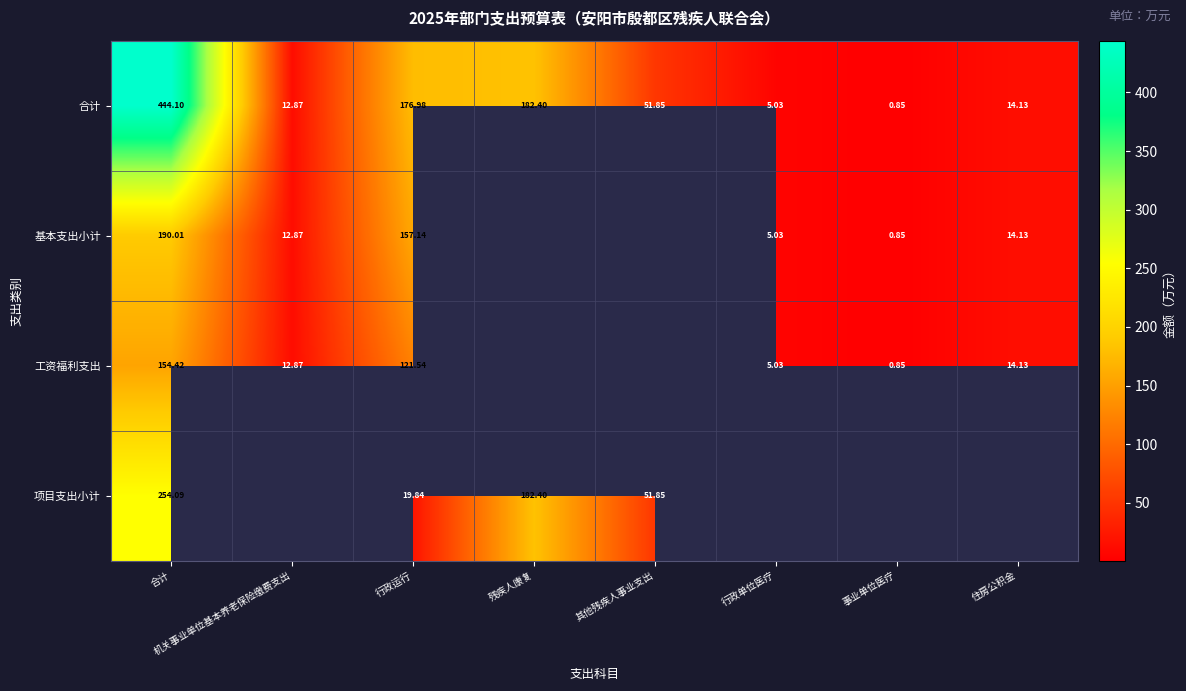

At 合计, list the series in order from smallest to largest.

工资福利支出, 基本支出小计, 项目支出小计, 合计